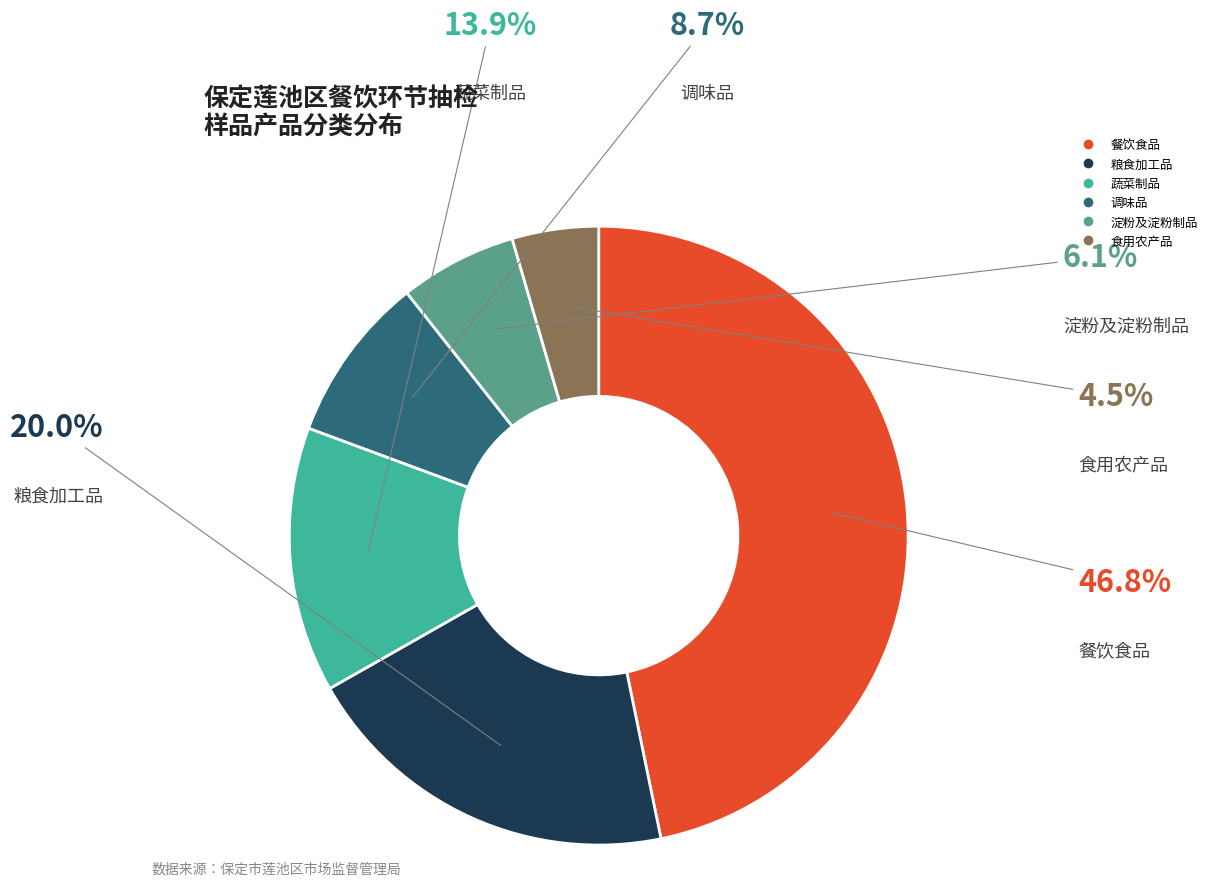

Is 淀粉及淀粉制品 the majority of the pie?

No